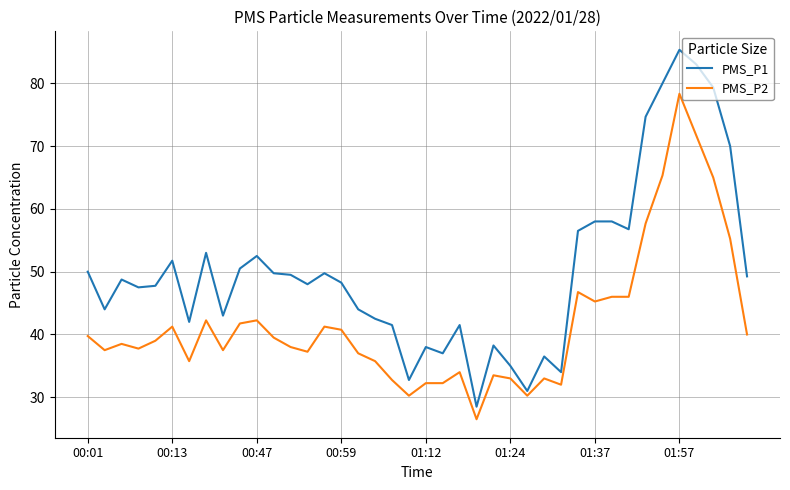

Rank the series by their average value, from highest to lowest.

PMS_P1, PMS_P2